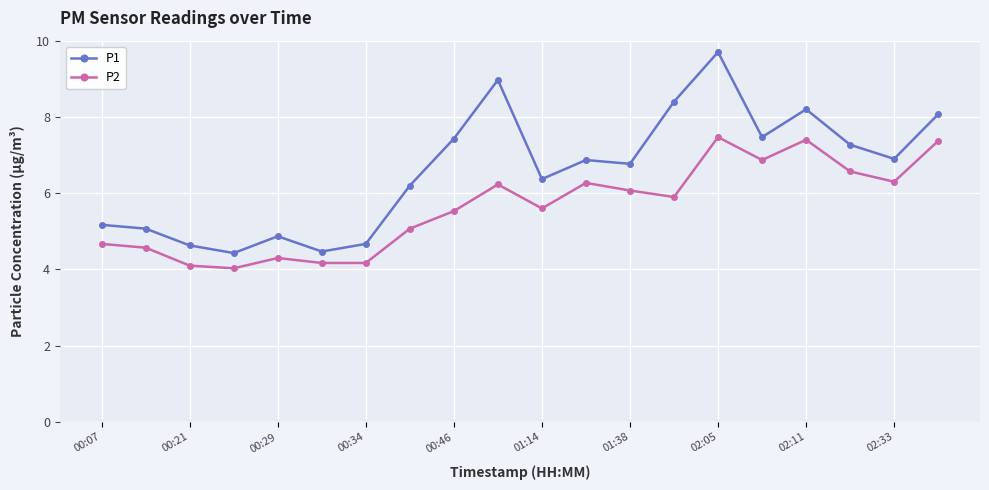

What is the difference between the maximum and minimum values in the P2 series?

3.4